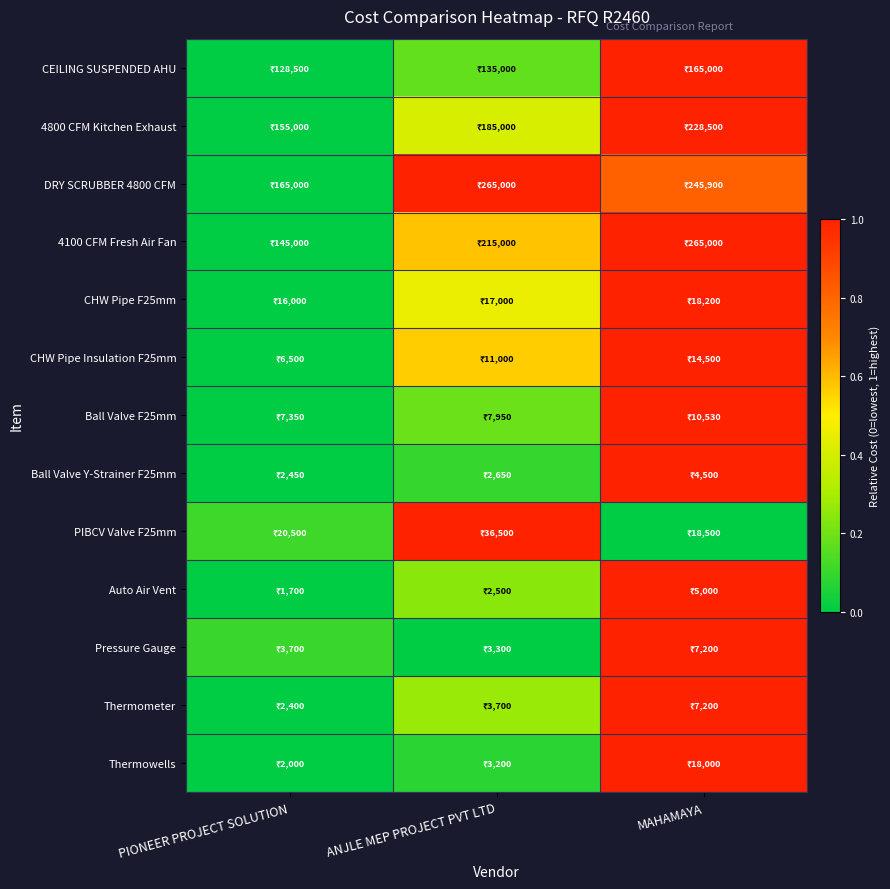

What is the total value across all series at PIONEER PROJECT SOLUTION?

0.2